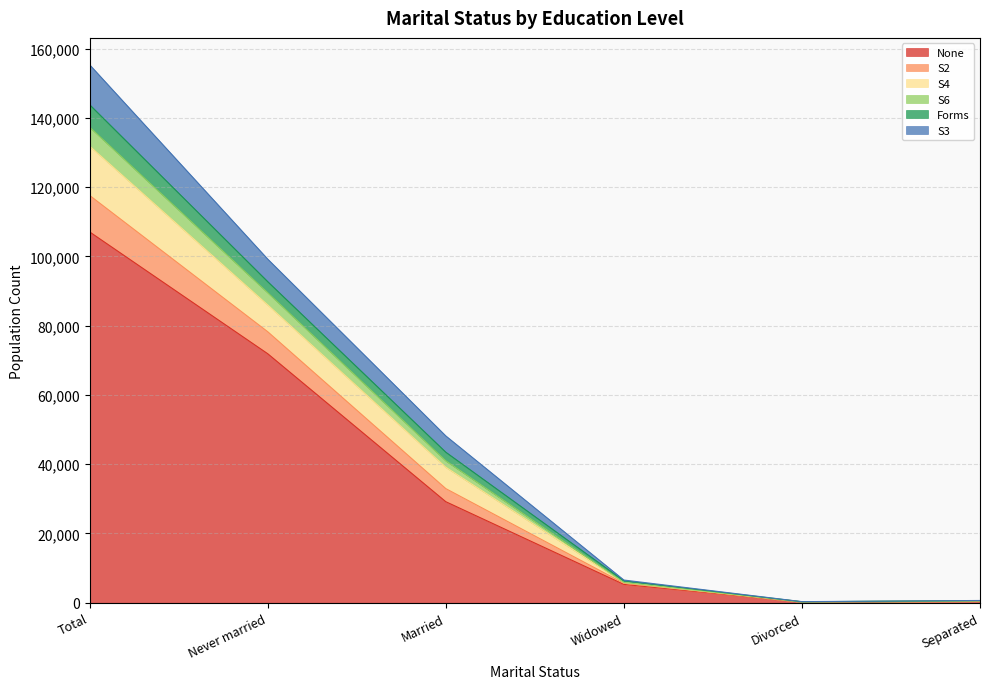

What is the maximum value for None?

107083